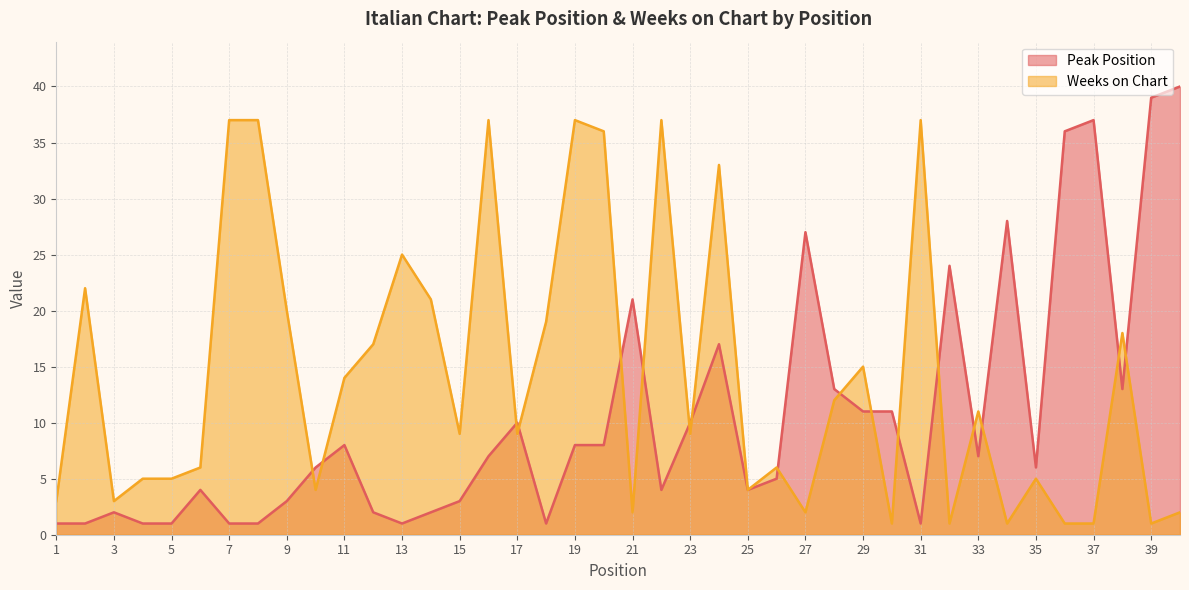

True or false: Peak Position has a value of 9 at 26.

False